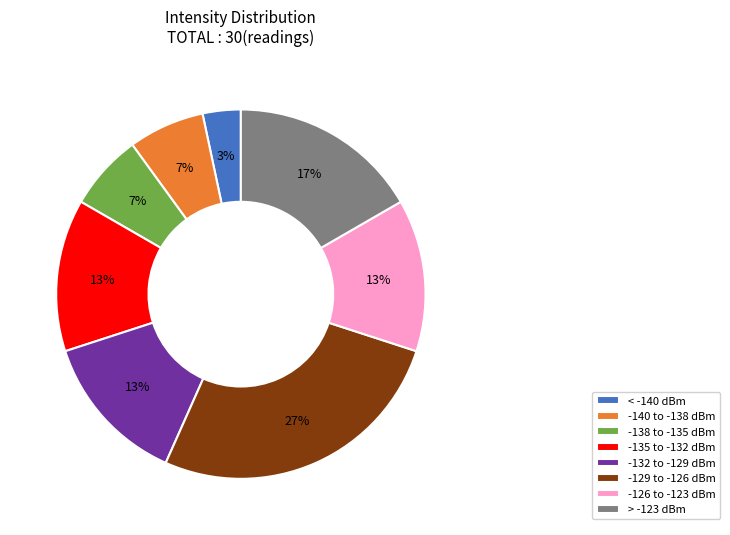

To the nearest percent, what is the average slice percentage?

12%